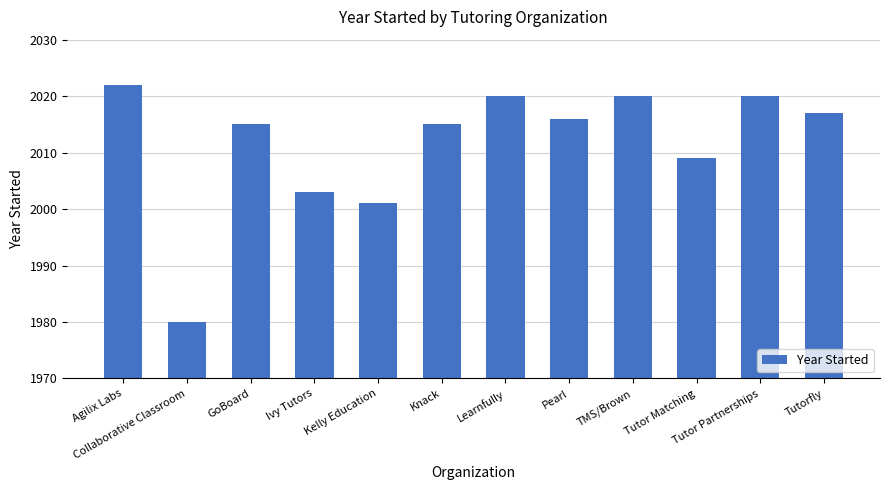

True or false: the data shows 662 at Knack.

False